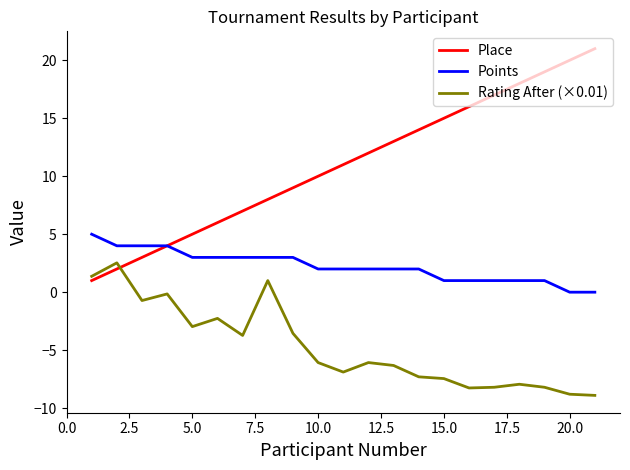

What are all the series names shown in the legend?

Place, Points, Rating After (×0.01)